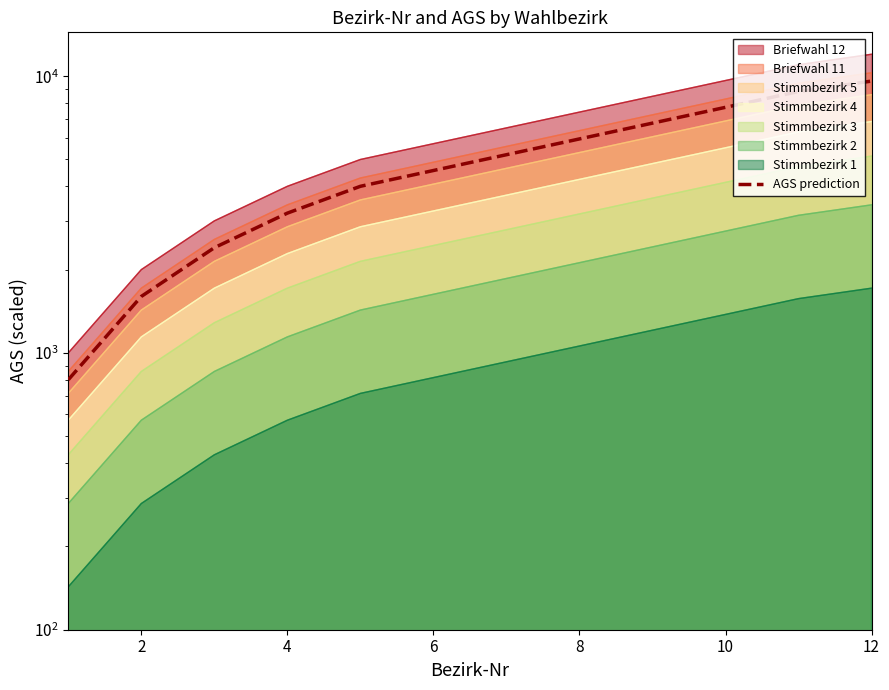

Reading left to right, transcribe all the data shown in this chart.

800	1600	2400	3200	4000	8800	9600